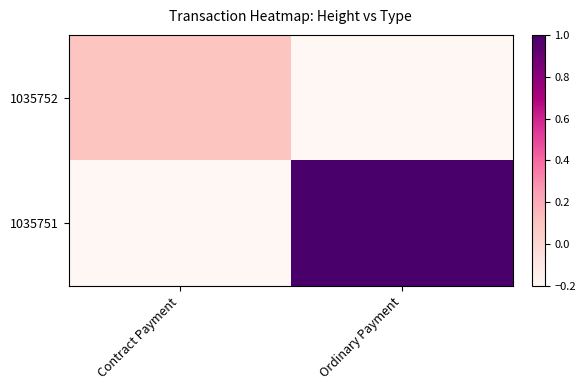

Which category has the lowest value across all series?

Ordinary Payment